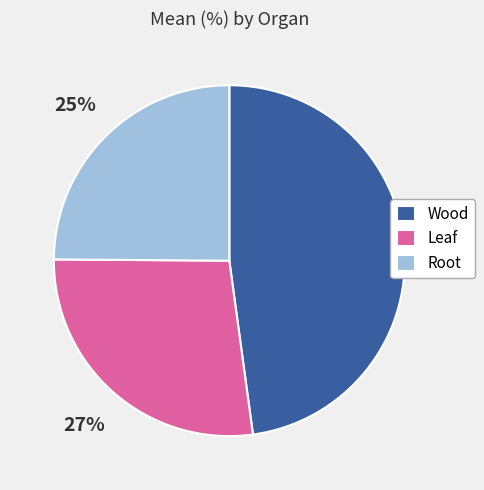

Which category has the smallest portion of the pie?

Root